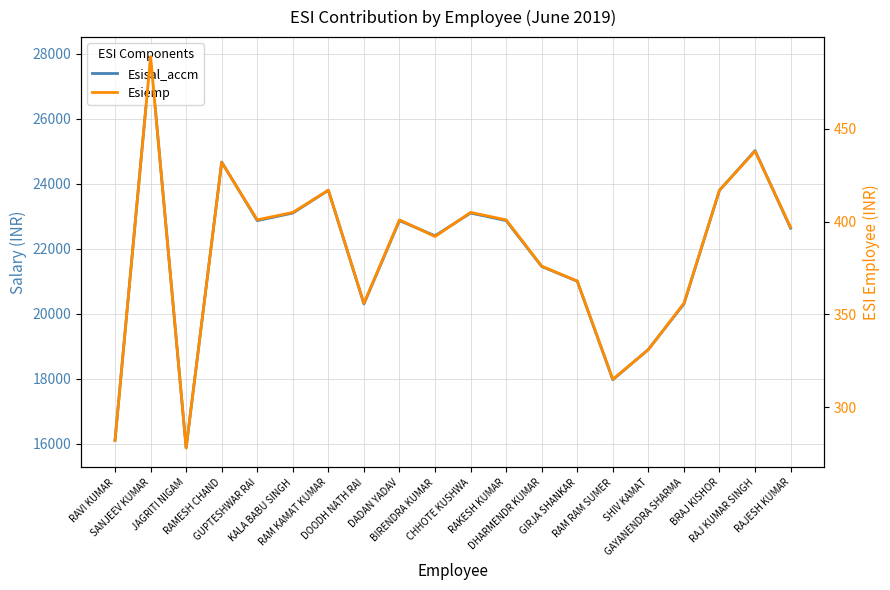

Which has a higher value, DADAN YADAV or CHHOTE KUSHWA?

CHHOTE KUSHWA